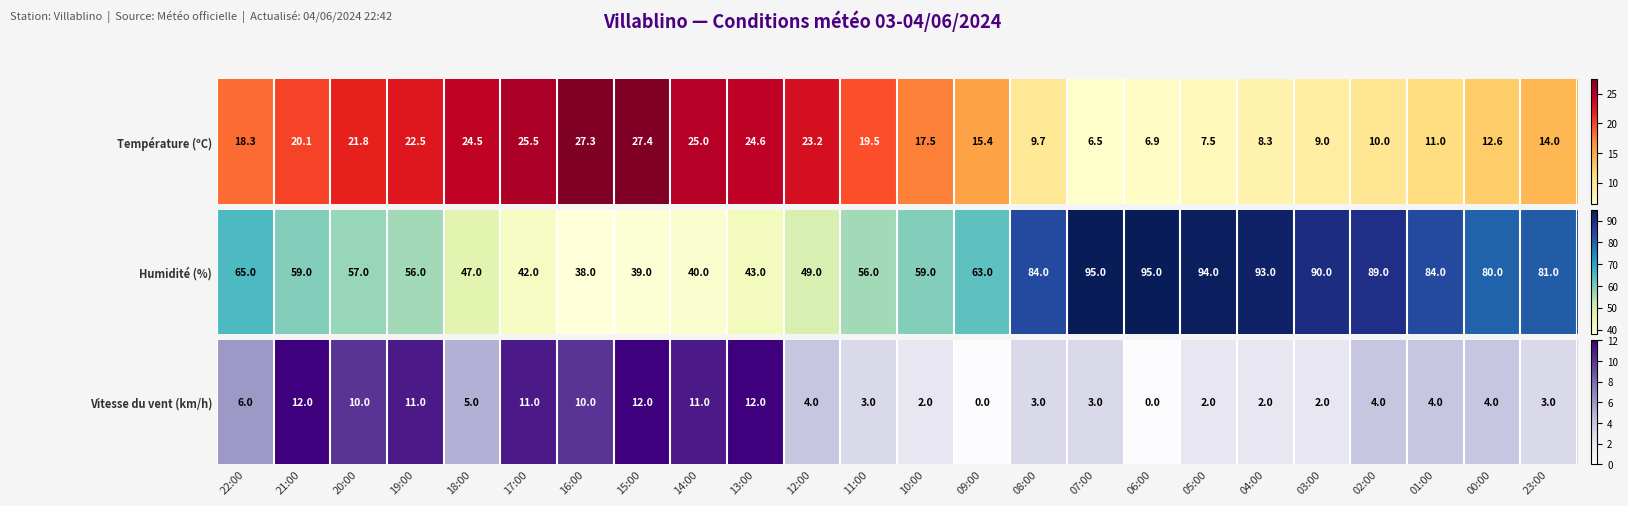

Reading left to right, extract all data points from this chart.

22:00=6	21:00=12	20:00=10	19:00=11	18:00=5	17:00=11	16:00=10	15:00=12	14:00=11	13:00=12	12:00=4	11:00=3	10:00=2	09:00=0	08:00=3	07:00=3	06:00=0	05:00=2	04:00=2	03:00=2	02:00=4	01:00=4	00:00=4	23:00=3